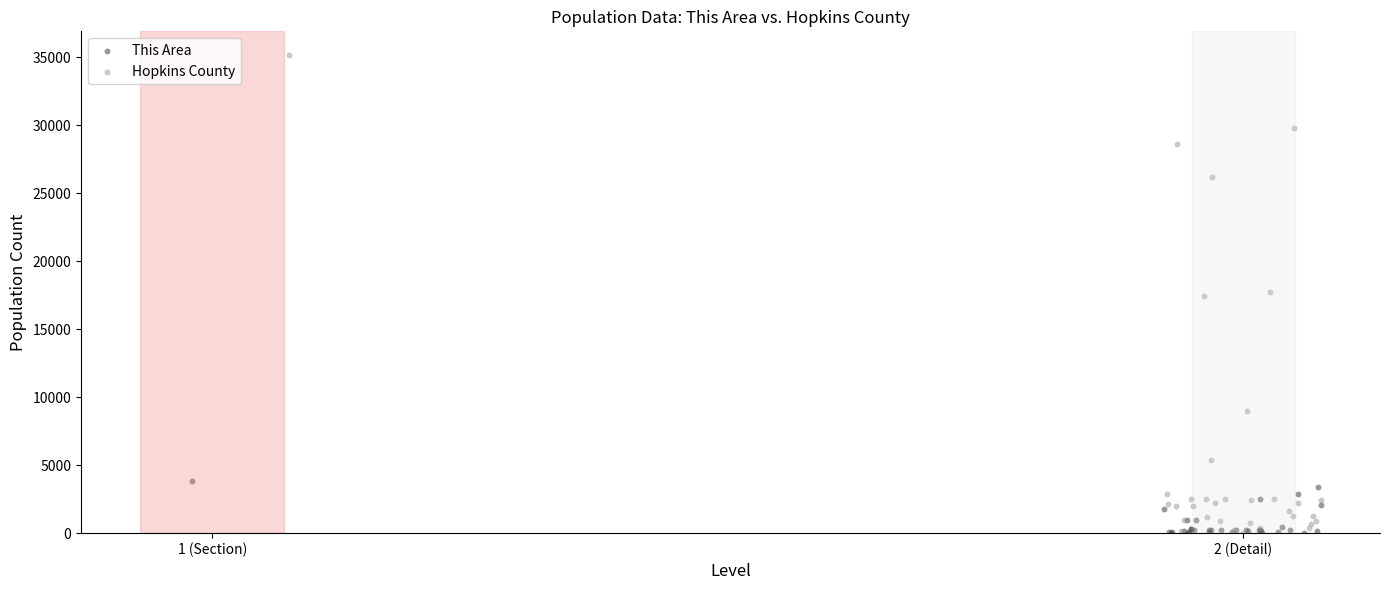

Which series has the widest spread of Y values?

Hopkins County